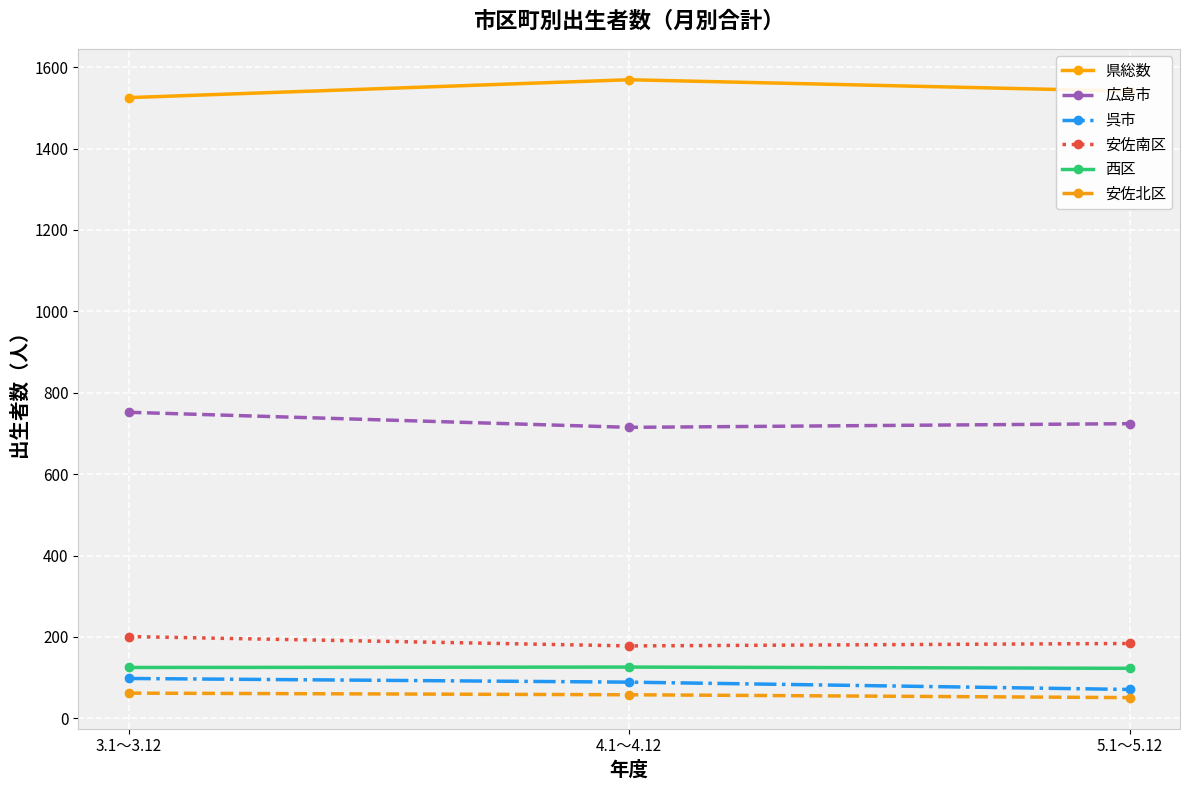

What is the difference between the 呉市 values at 4.1～4.12 and 3.1～3.12?

9